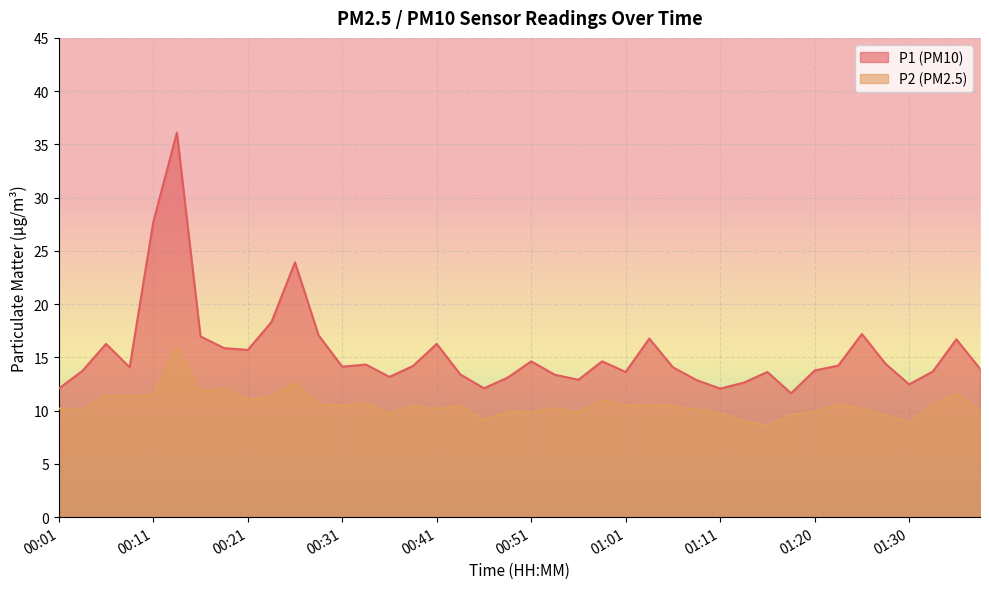

Where is the first local minimum for P2?

00:04